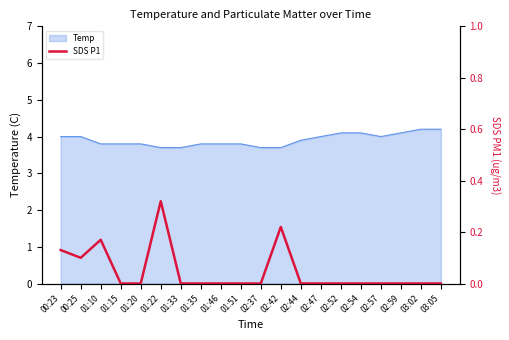

Rank the categories by value from lowest to highest.

01:15, 01:20, 01:33, 01:35, 01:46, 01:51, 02:37, 02:44, 02:47, 02:52, 02:54, 02:57, 02:59, 03:02, 03:05, 00:25, 00:23, 01:10, 02:42, 01:22